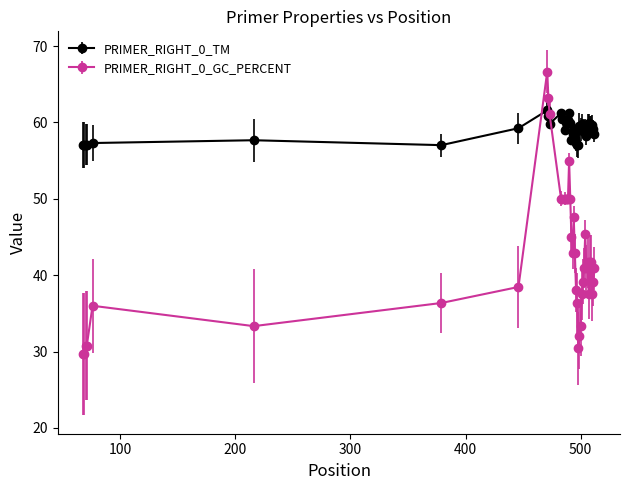

Count the number of data series in this chart.

2